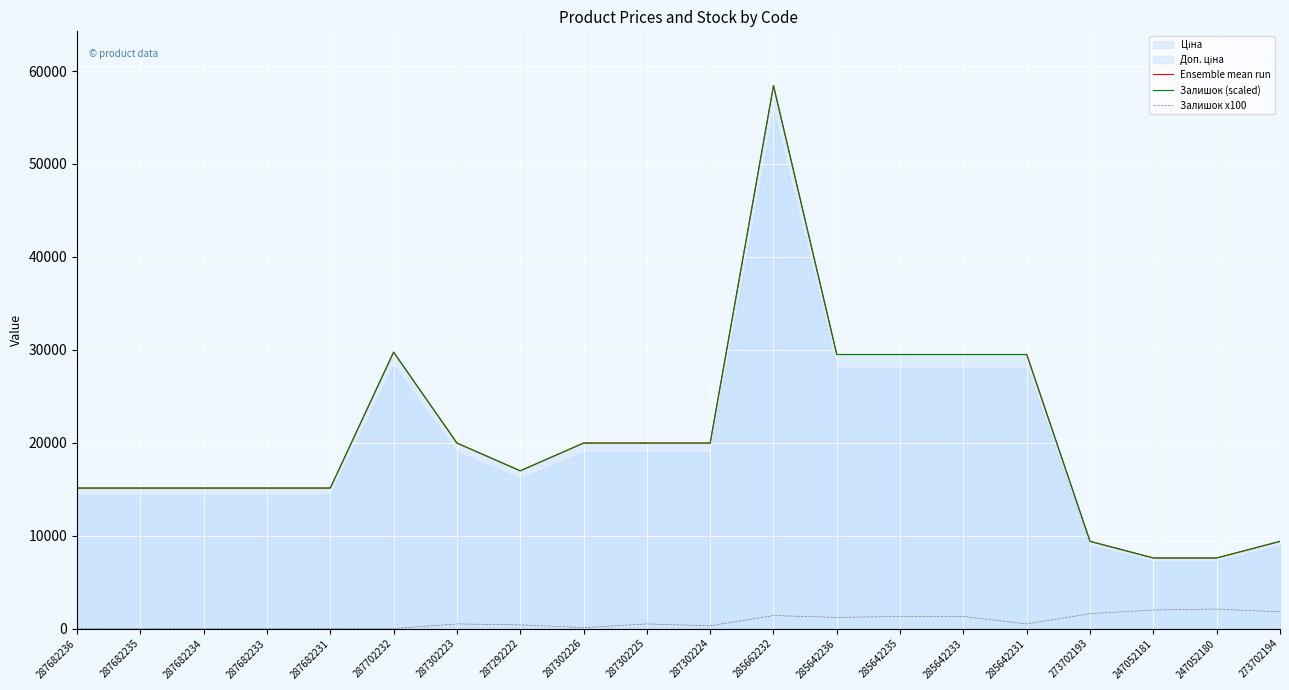

How many lines are shown in the chart?

3